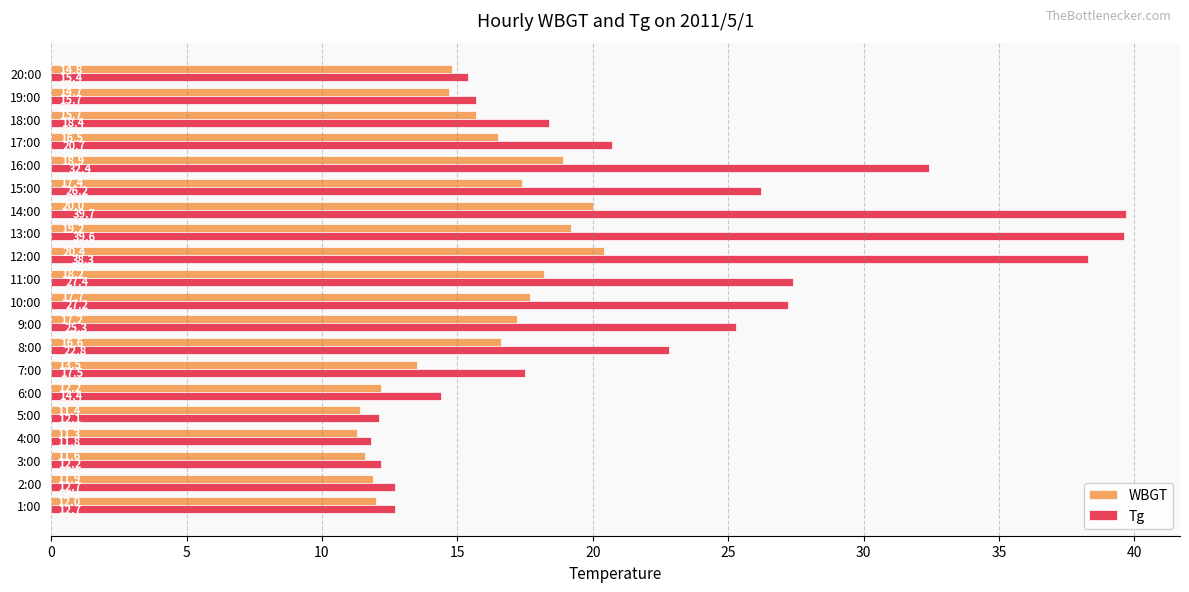

Which series has the largest total across all categories?

Tg